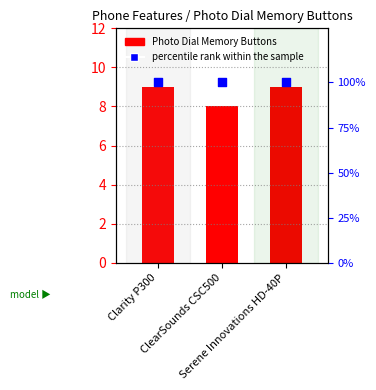

What are all the series names shown in the legend?

Photo Dial Memory Buttons, percentile rank within the sample